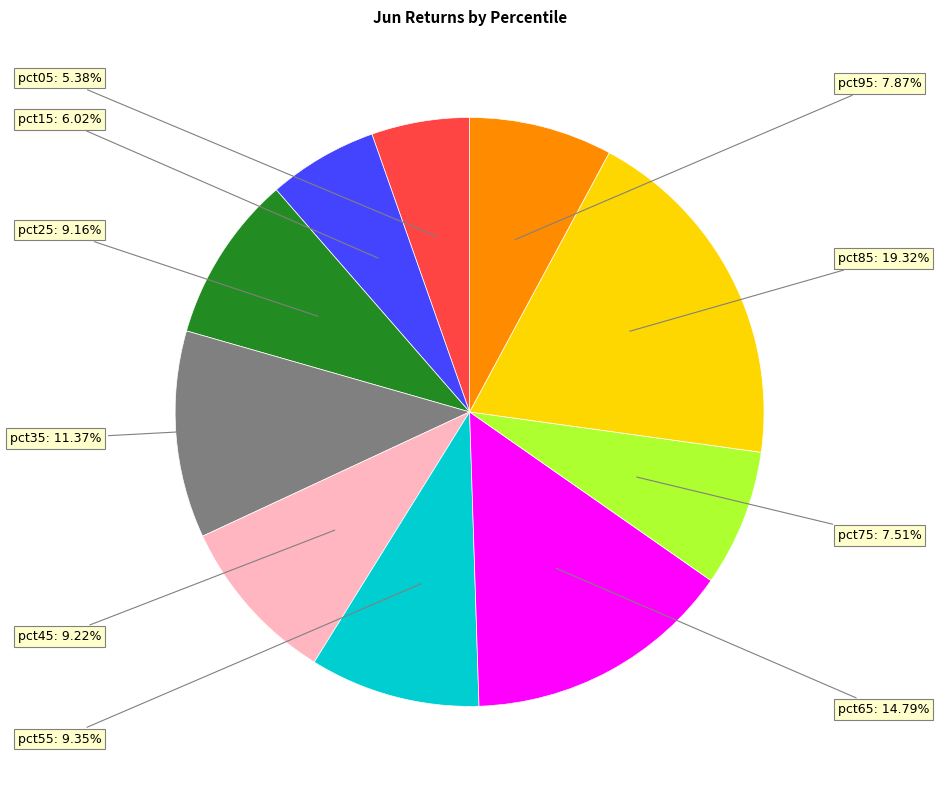

To the nearest percent, what is the combined percentage of pct45 and pct05?

15%